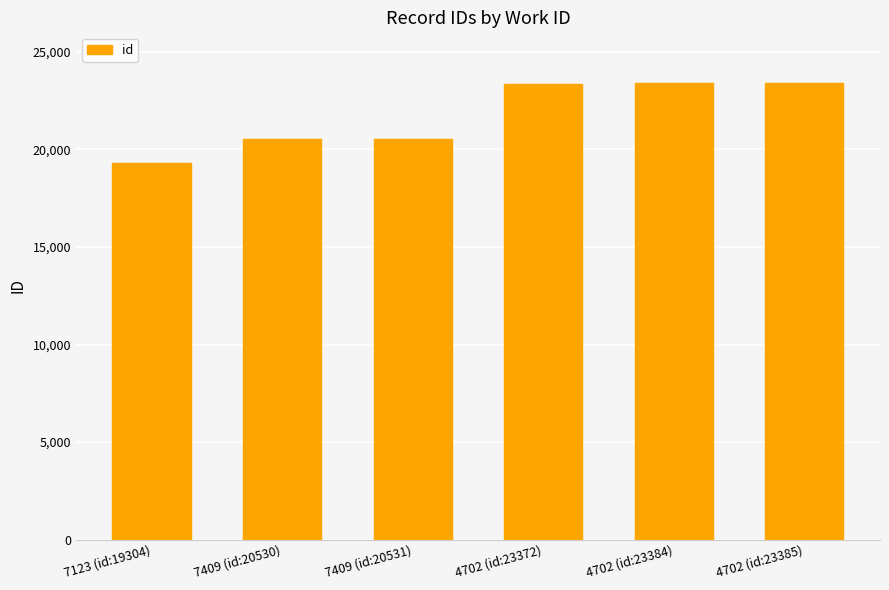

Does the chart contain stacked bars?

No